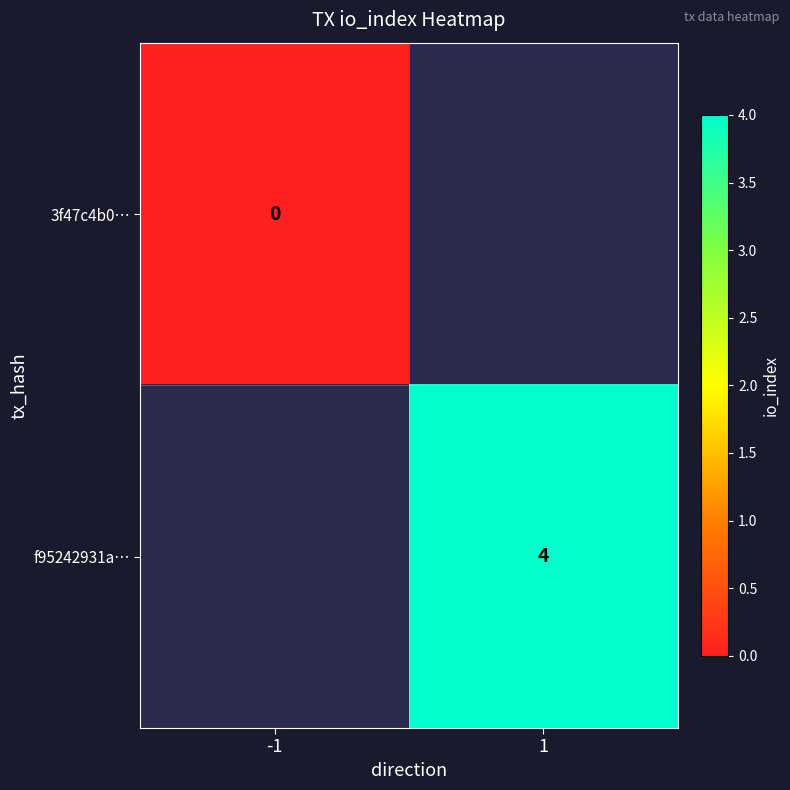

How many categories are shown in the chart?

2